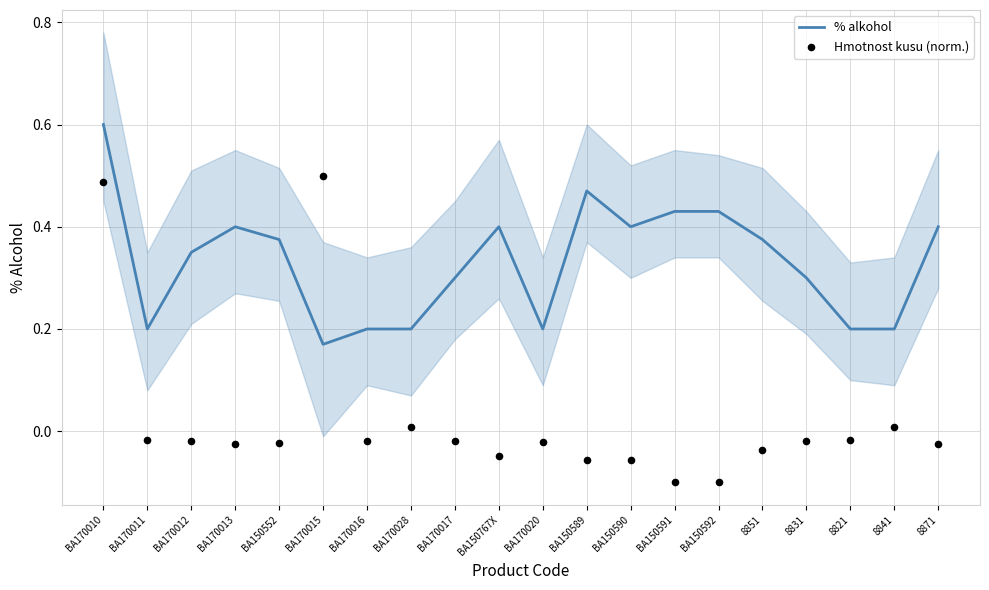

What is the total value across all series at BA150591?

0.3